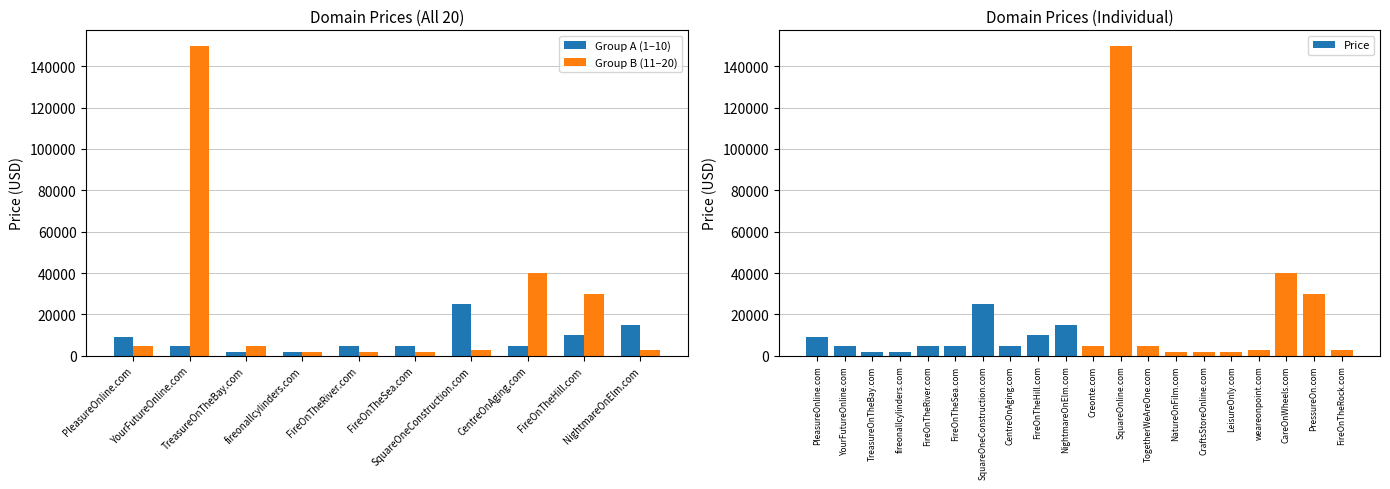

How many data points are above 4888?

7